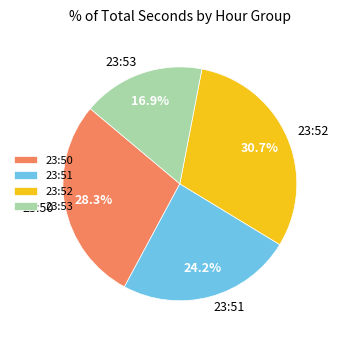

Rank the categories by value from lowest to highest.

23:53, 23:51, 23:50, 23:52